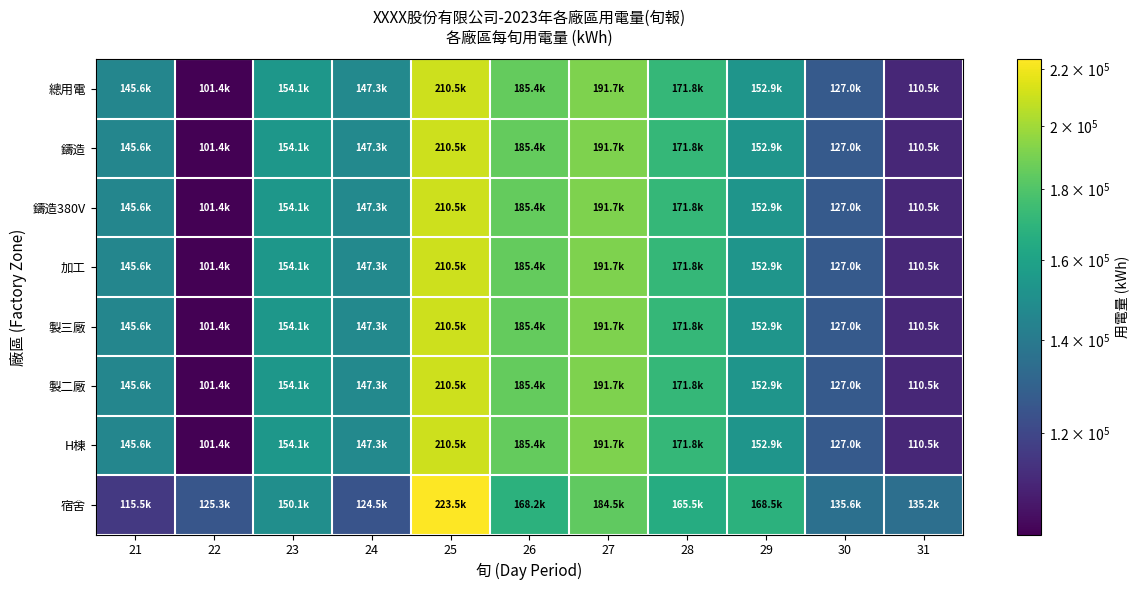

Between 31 and 30, which is larger?

30